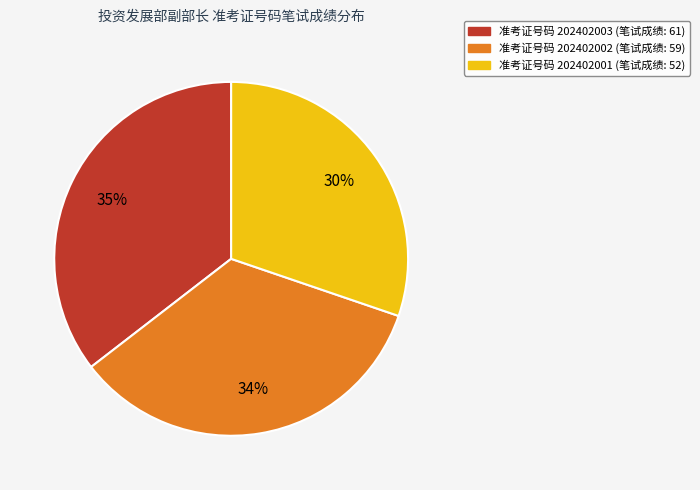

Is there any slice that represents more than half of the pie?

No